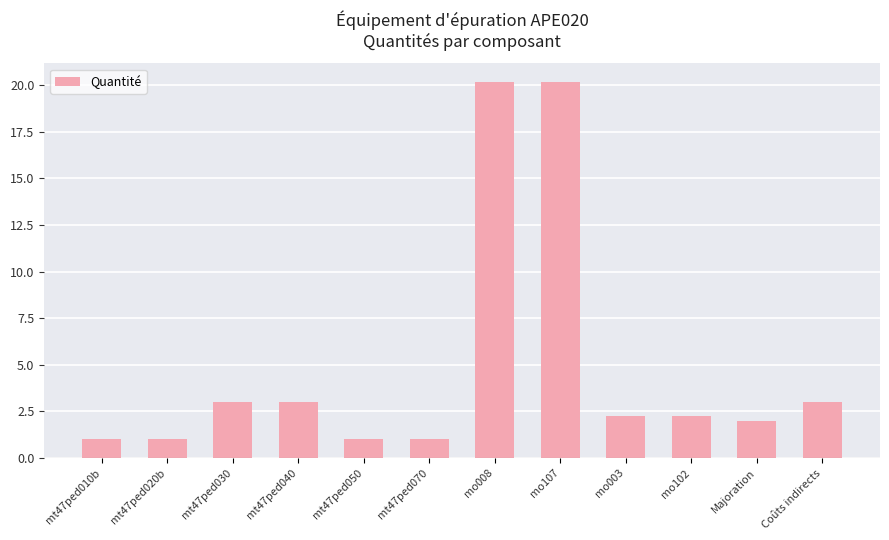

What is the maximum value shown in the chart?

20.2